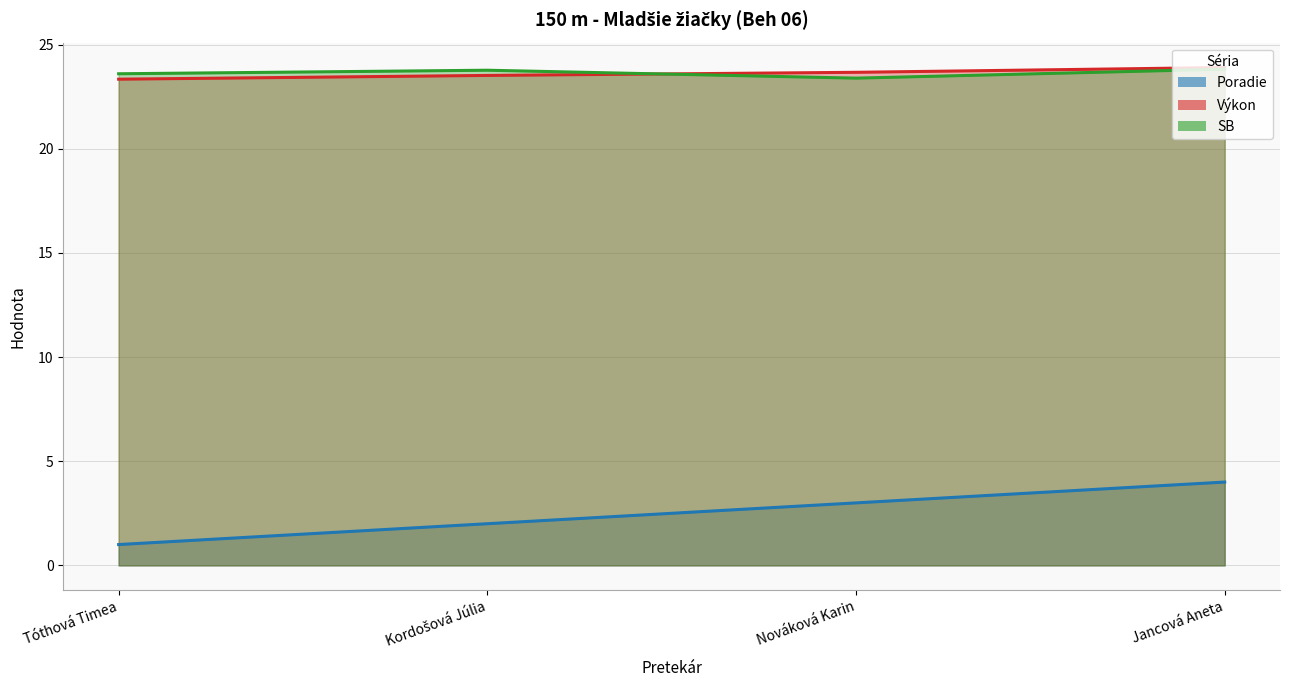

True or false: Výkon and SB intersect in this chart.

True